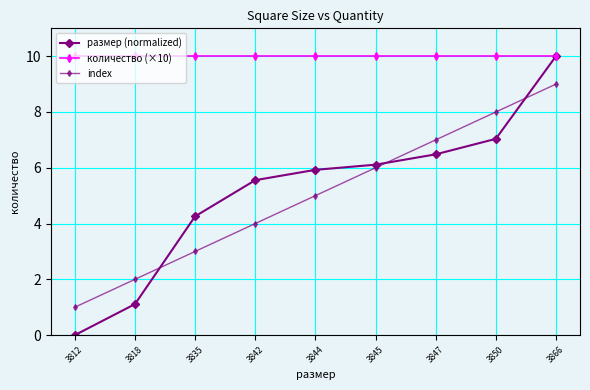

Is it true that размер (normalized) equals 5.9 at 3844?

True